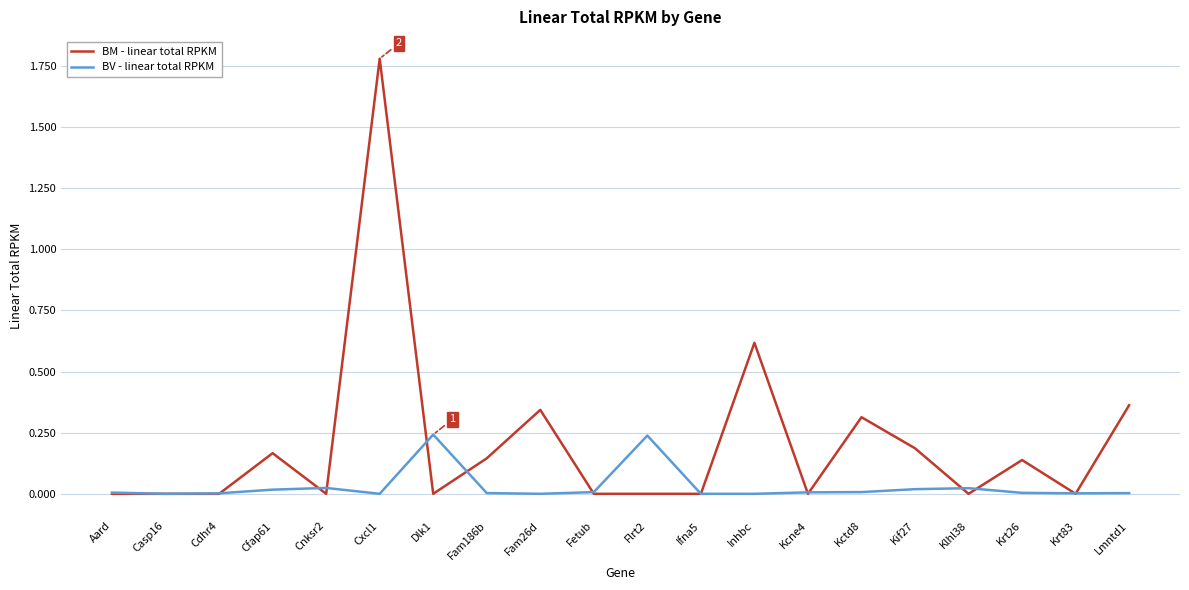

Is this an area chart (filled region under the line)?

No